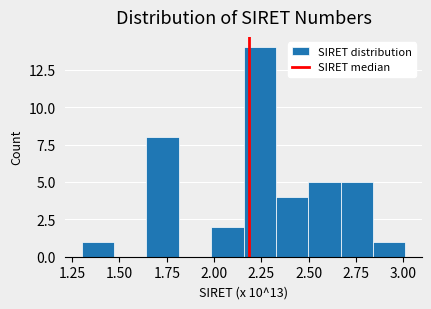

Read against the x-axis, roughly where is the centre of the tallest bar?

2.25